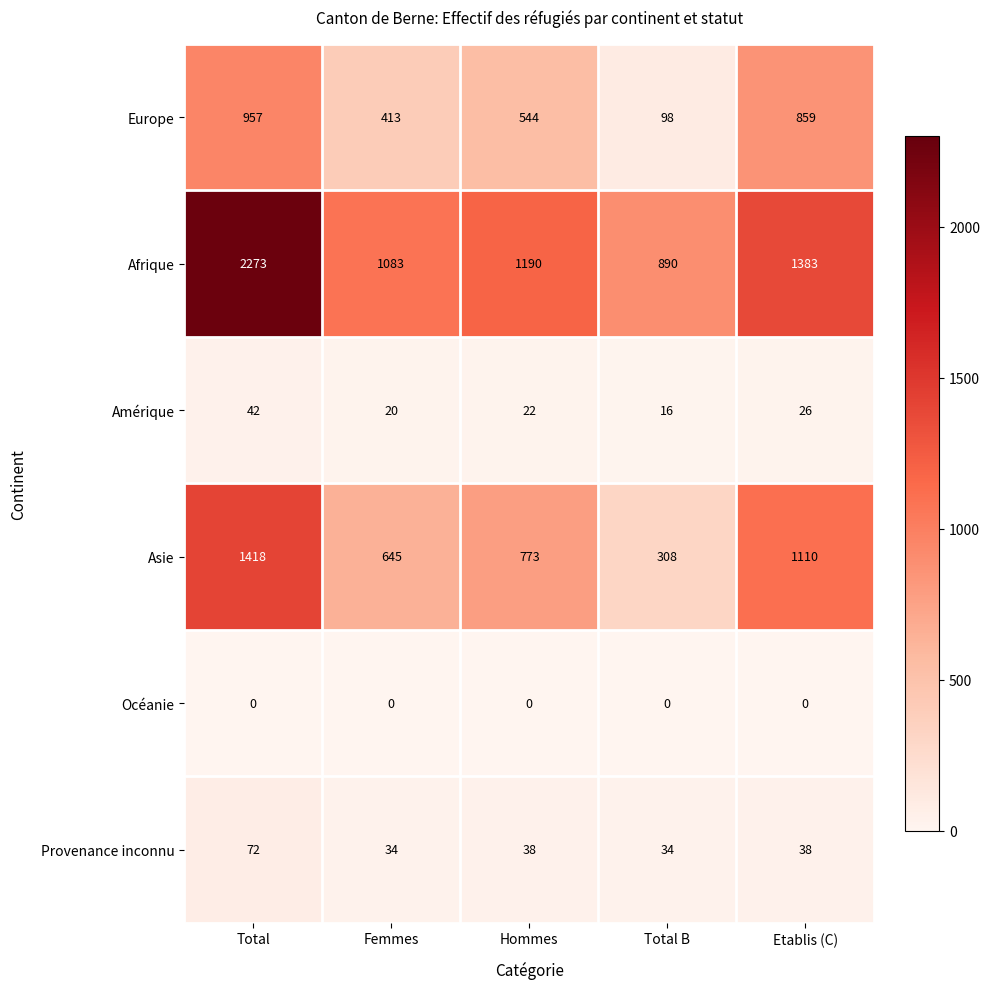

Count the number of data series in this chart.

6